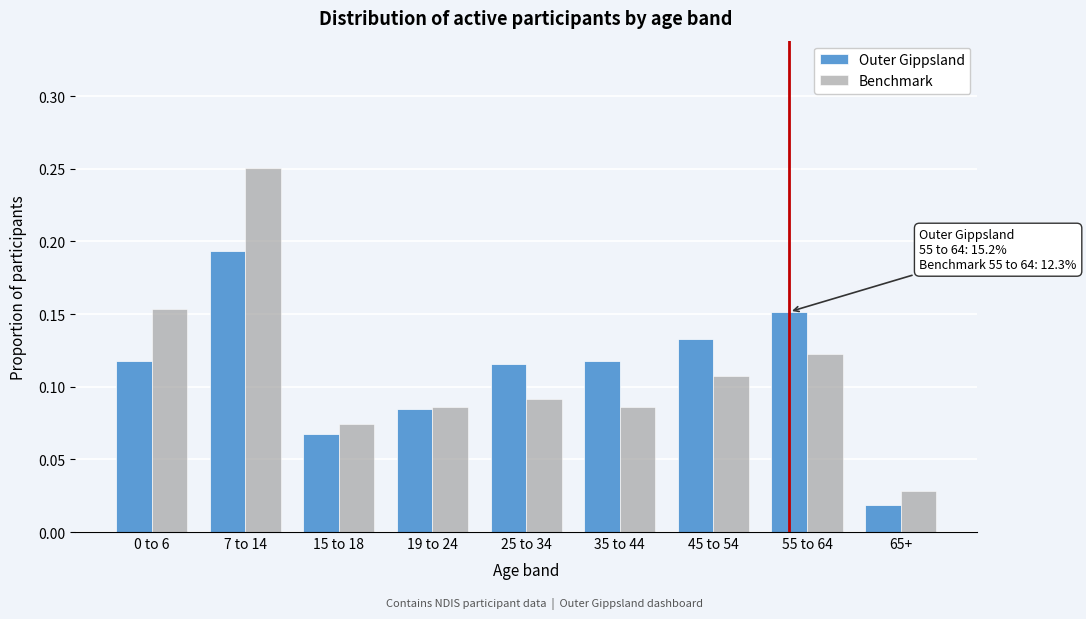

What is the sum of all Outer Gippsland values?

1.0